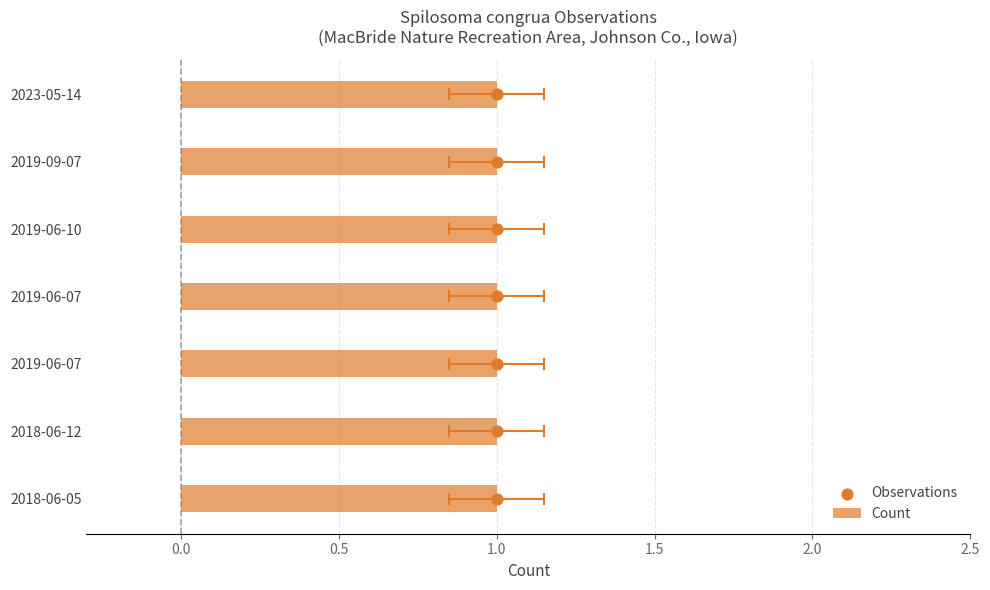

Which series has the largest Y range (max minus min)?

Observations